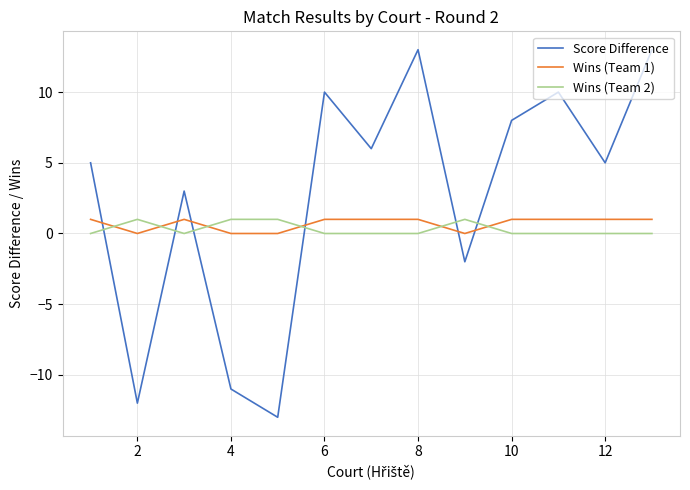

Which series has the widest spread of values?

Score Difference